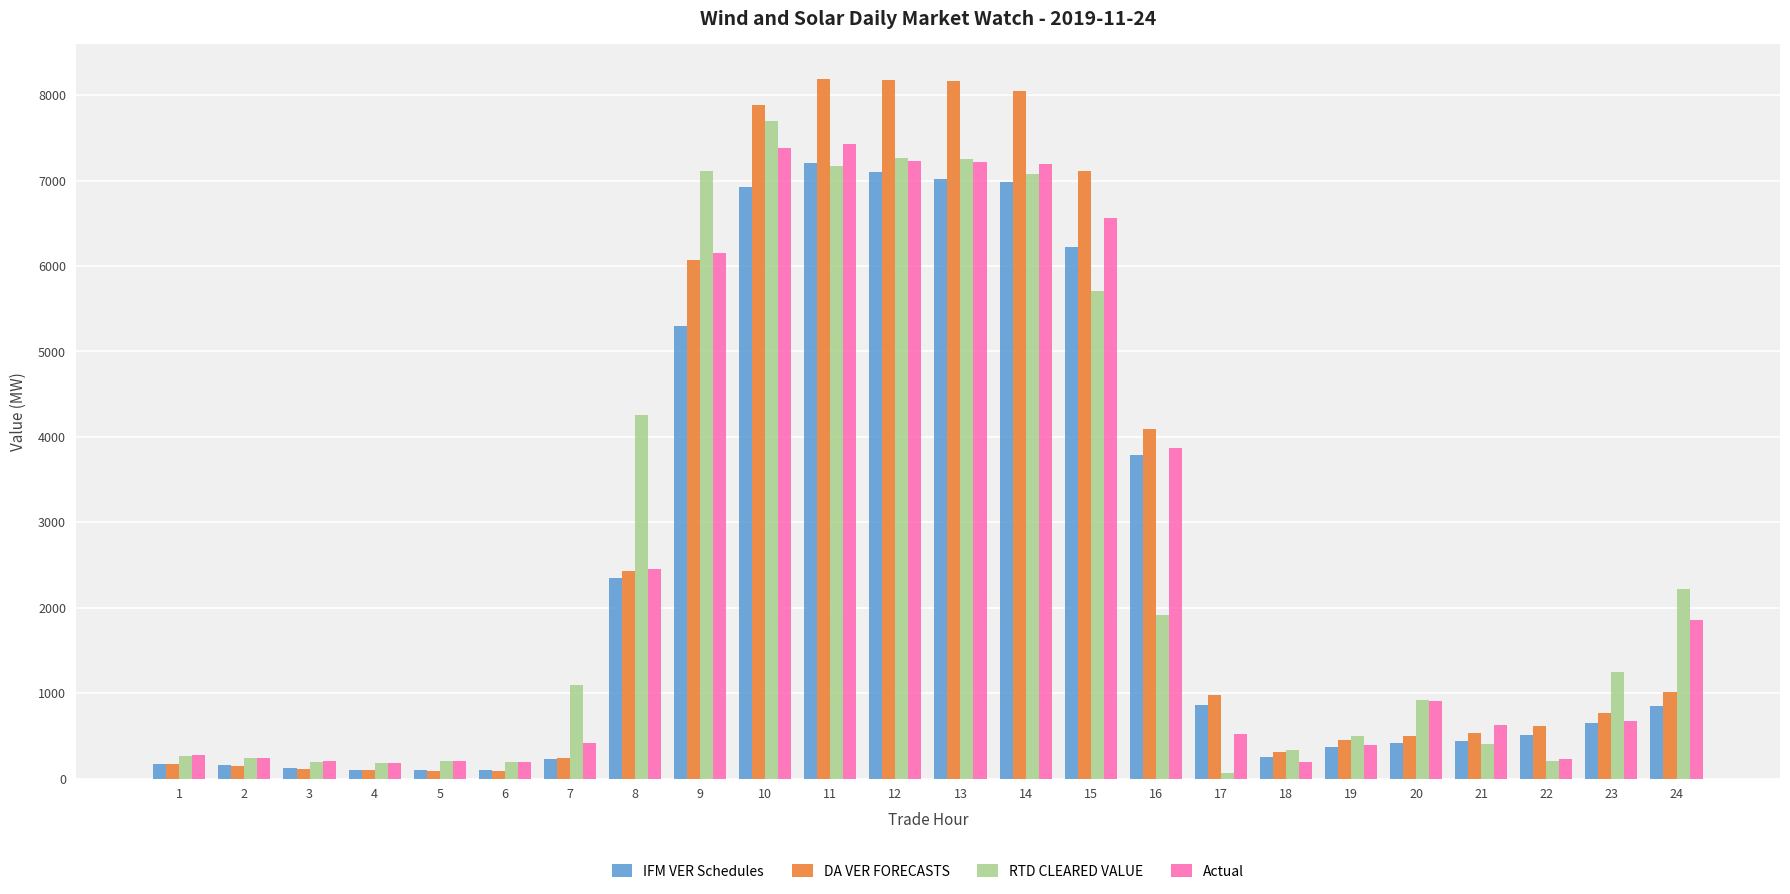

How many groups of bars are there?

24